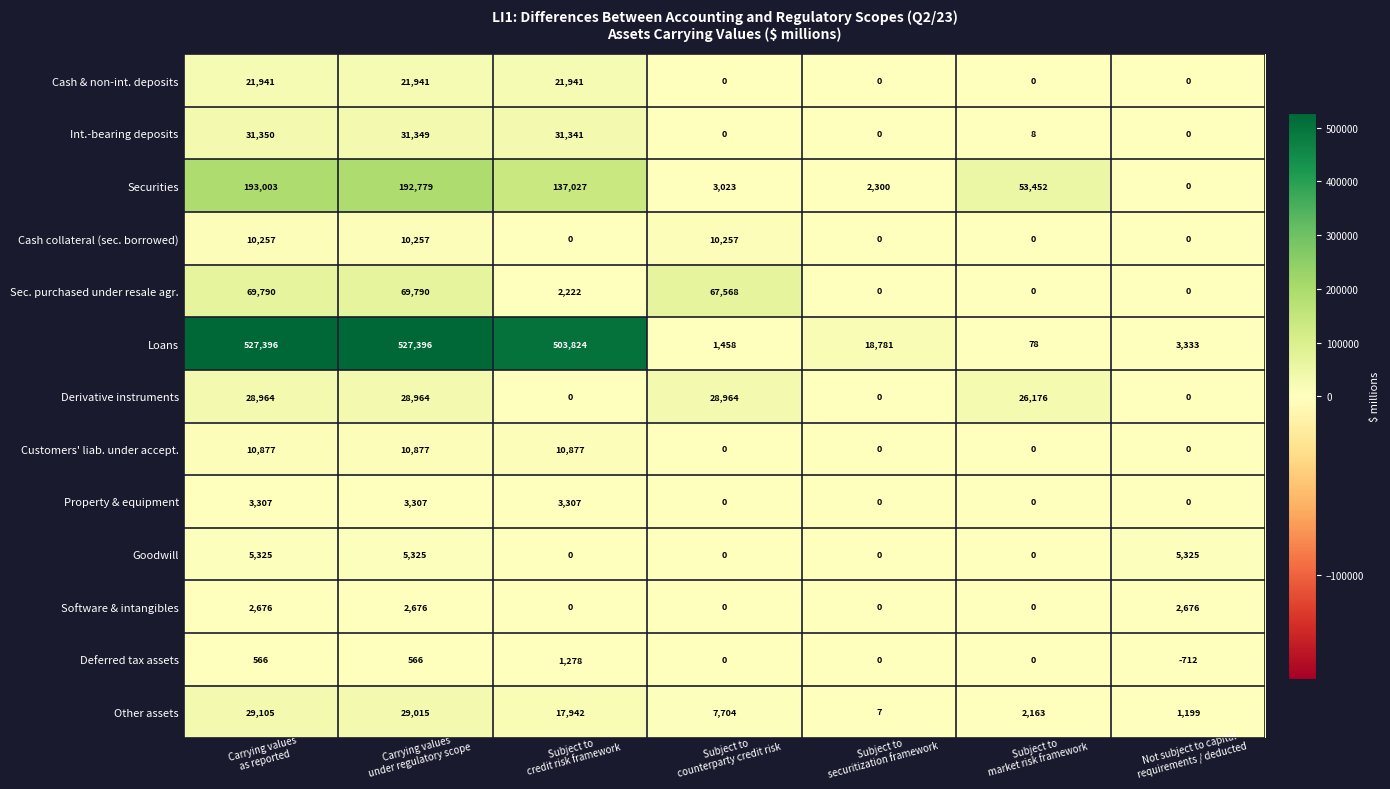

At how many categories does at least one series exceed 123629?

3